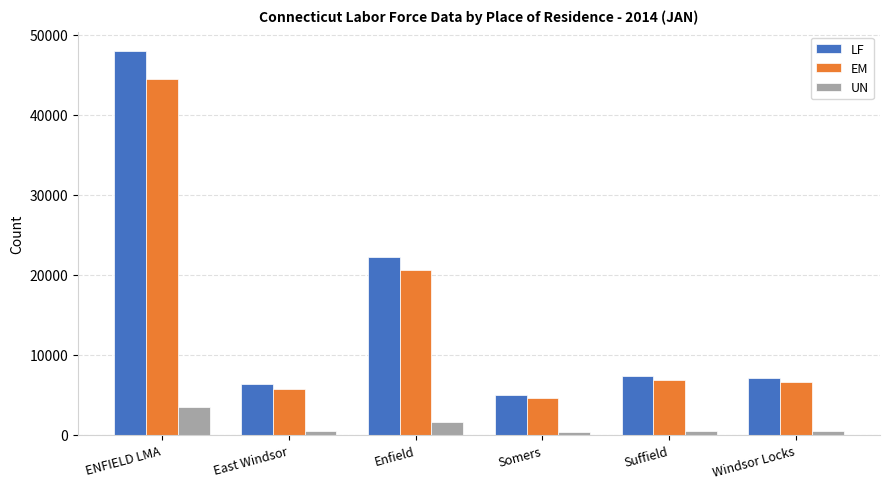

Which series has the largest range (max minus min)?

LF